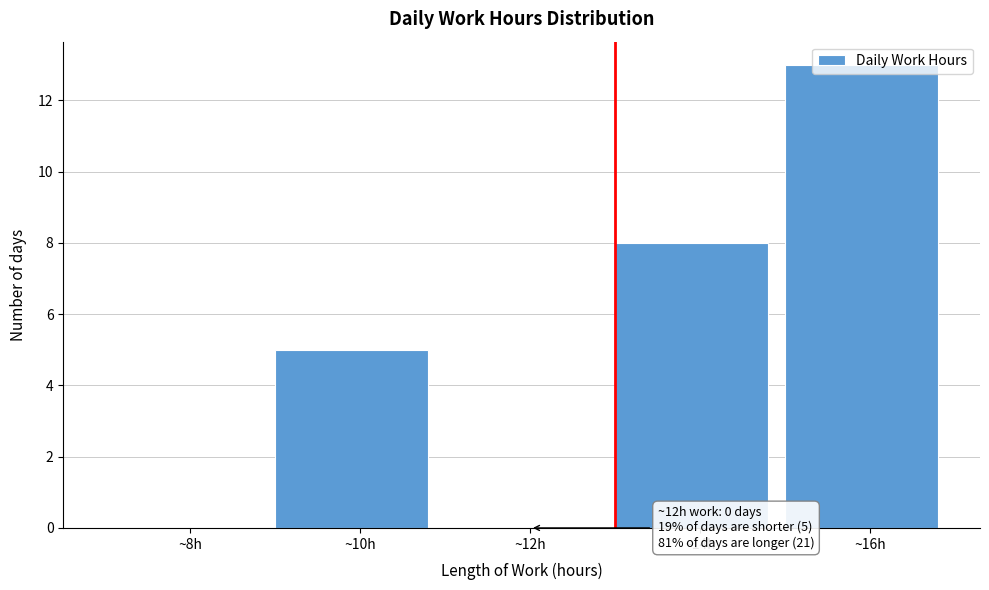

Where is the data nearest to the value 6?

~10h